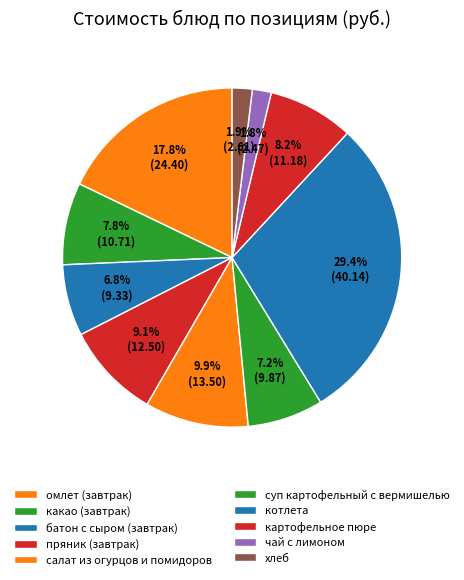

True or false: котлета accounts for 29% of the total.

True